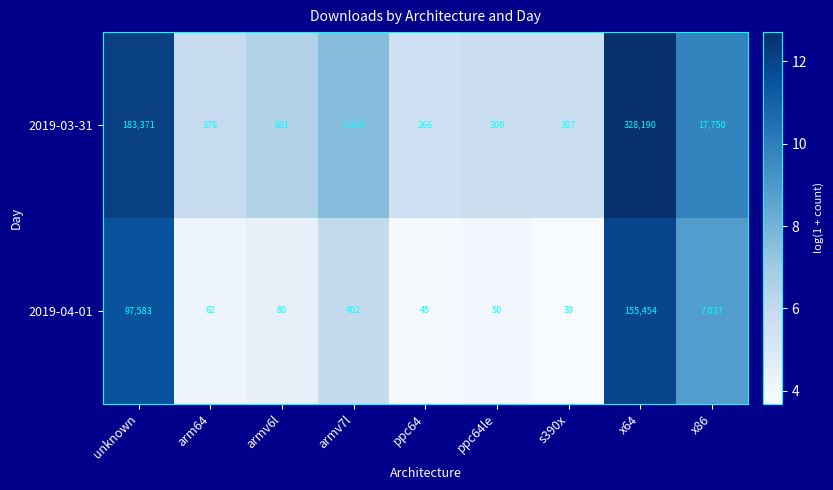

At which category is the sum across all series the highest?

x64